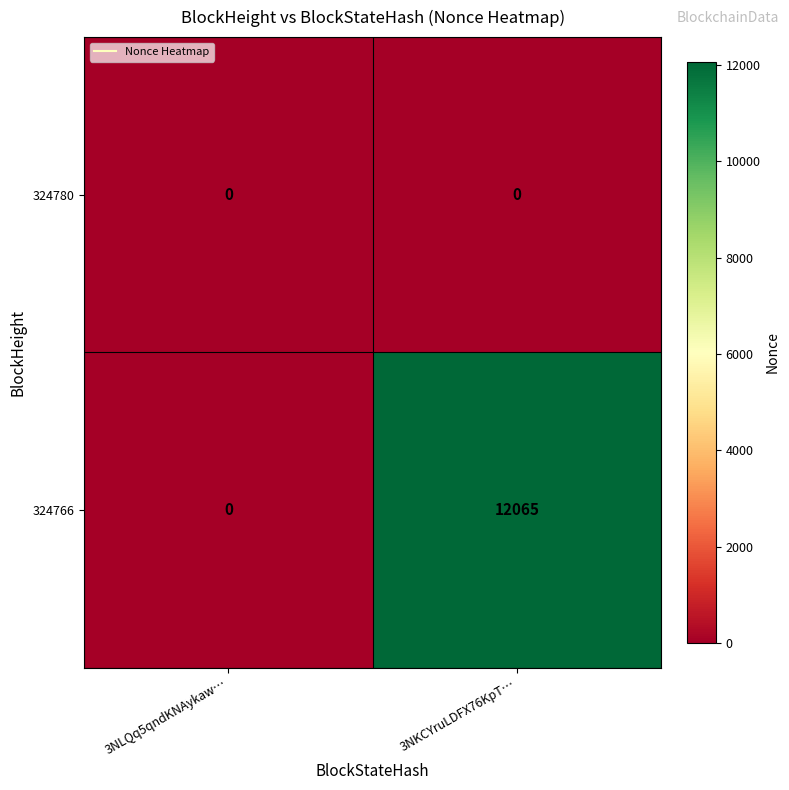

Which series has the largest total across all categories?

324766